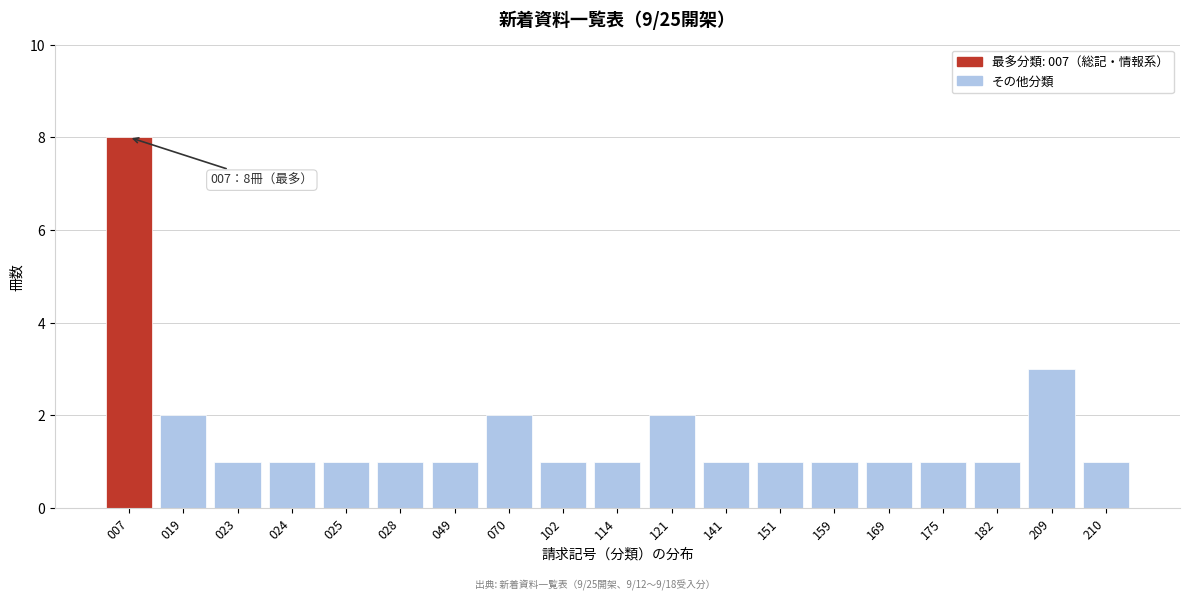

Reading left to right, transcribe all the data shown in this chart.

8	2	1	1	1	1	1	2	1	1	2	1	1	1	1	1	1	3	1